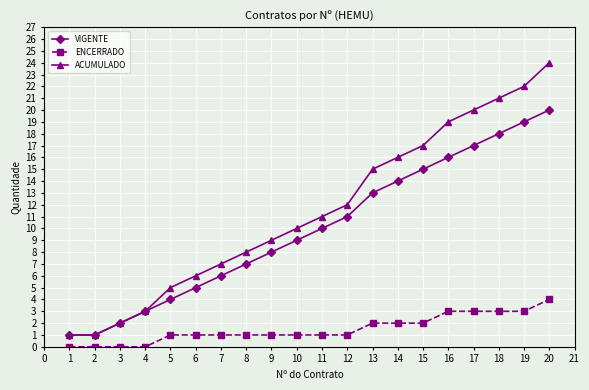

At which label is ACUMULADO closest to 12?

12